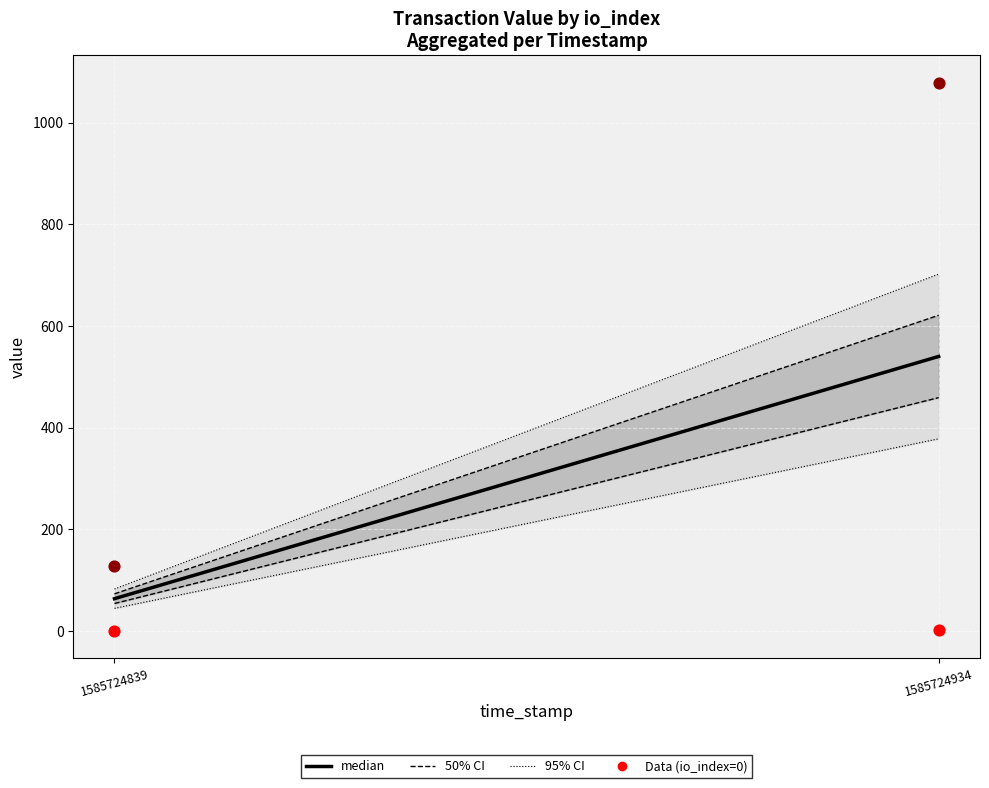

Across all data points, what is the average Y value?

301.8